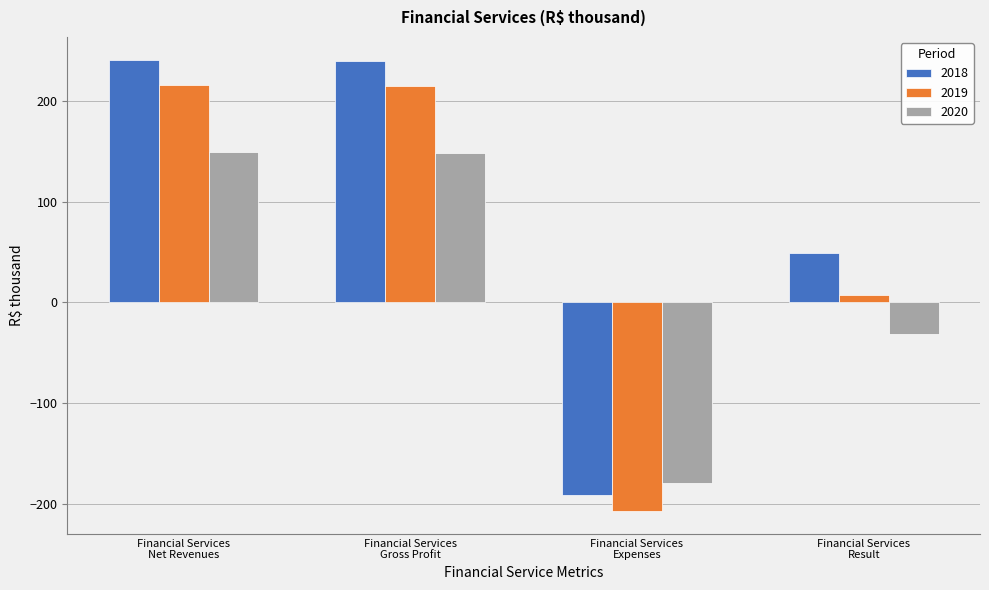

How many data points in 2018 are less than 239?

2